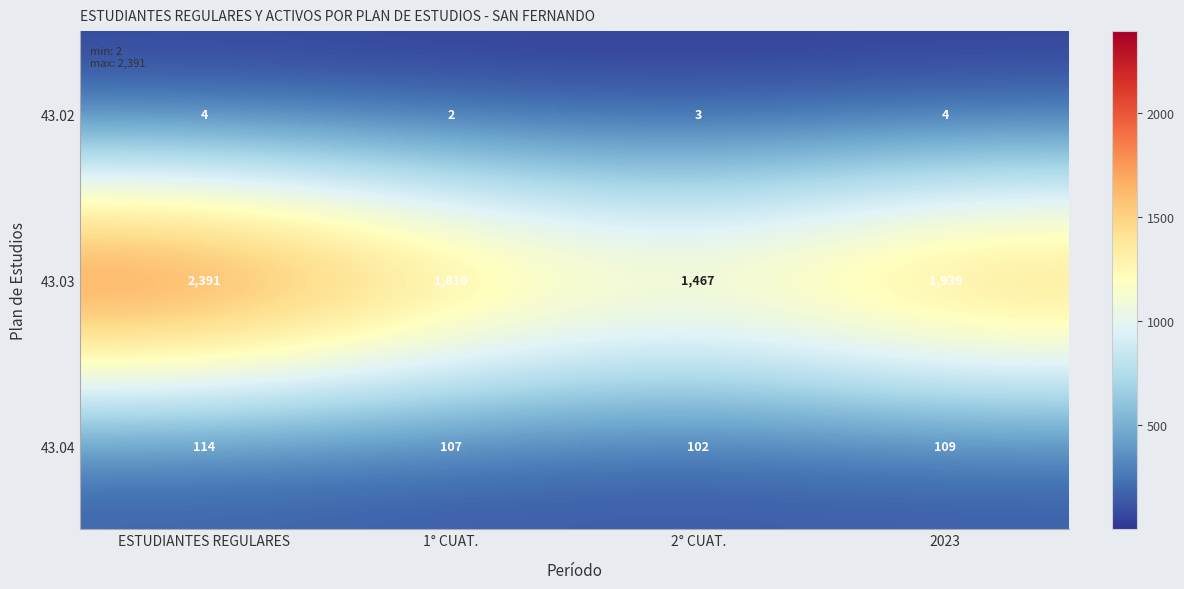

Reading left to right, what are all the values shown in this chart?

43.02: ESTUDIANTES REGULARES=4	1° CUAT.=2	2° CUAT.=3	2023=4
43.03: ESTUDIANTES REGULARES=2391	1° CUAT.=1810	2° CUAT.=1467	2023=1939
43.04: ESTUDIANTES REGULARES=114	1° CUAT.=107	2° CUAT.=102	2023=109